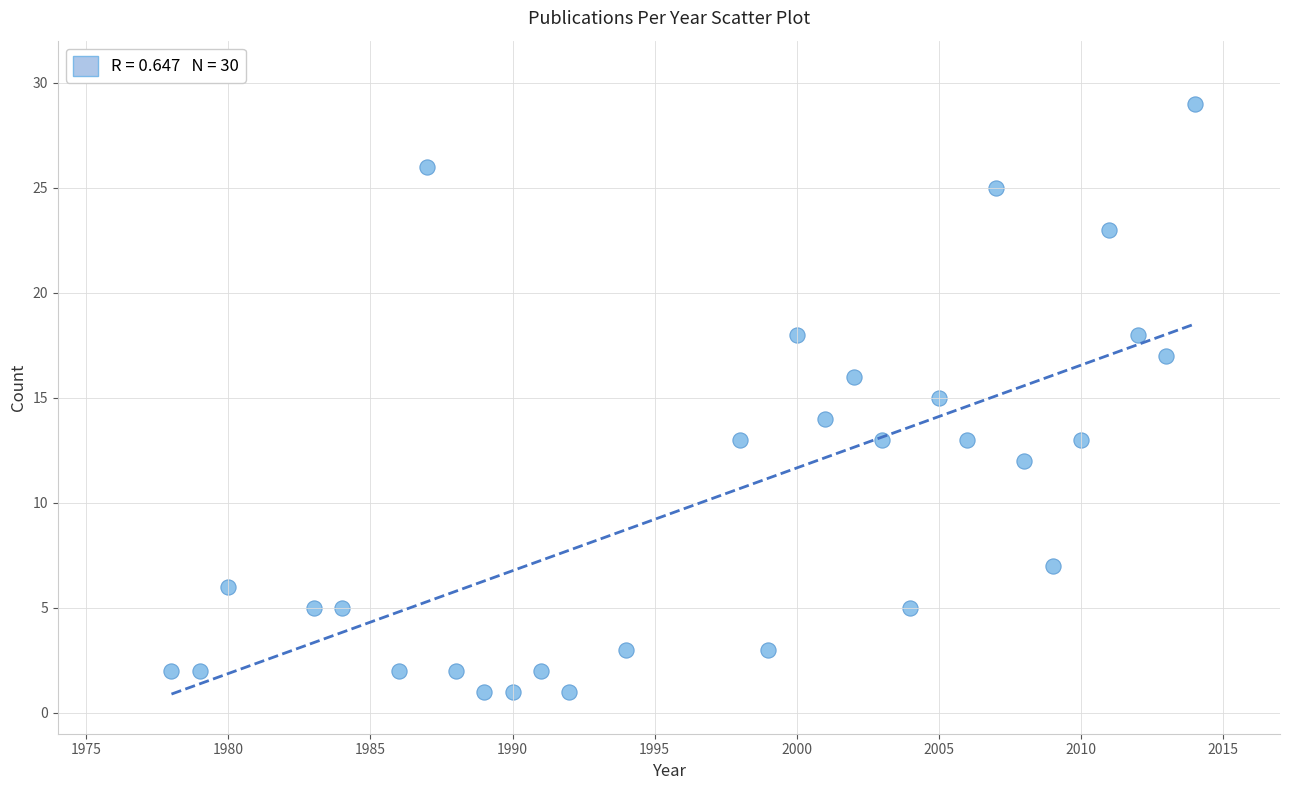

What is the range of Y values (max minus min)?

28